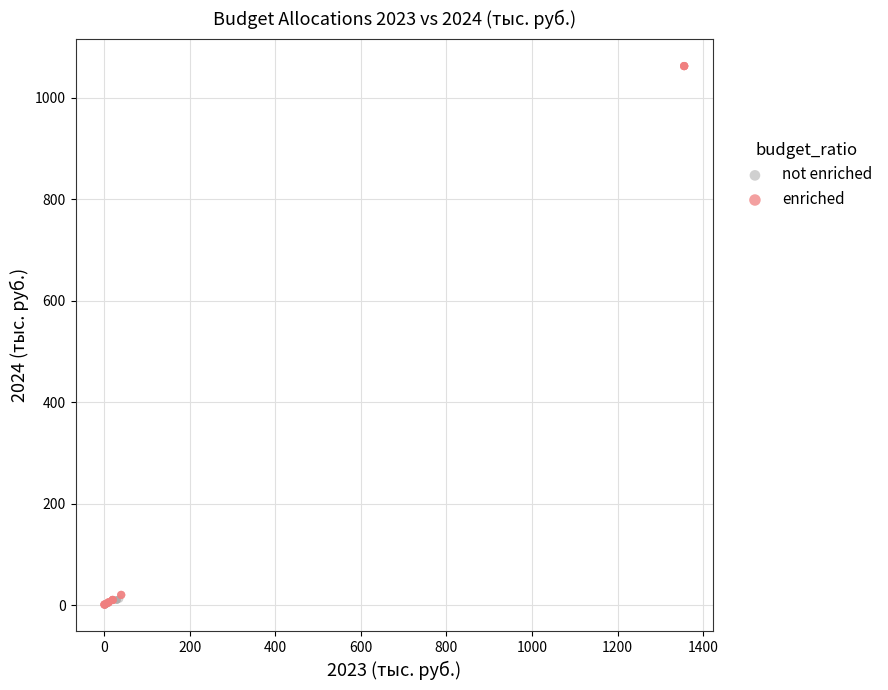

Which series reaches the maximum Y coordinate?

enriched